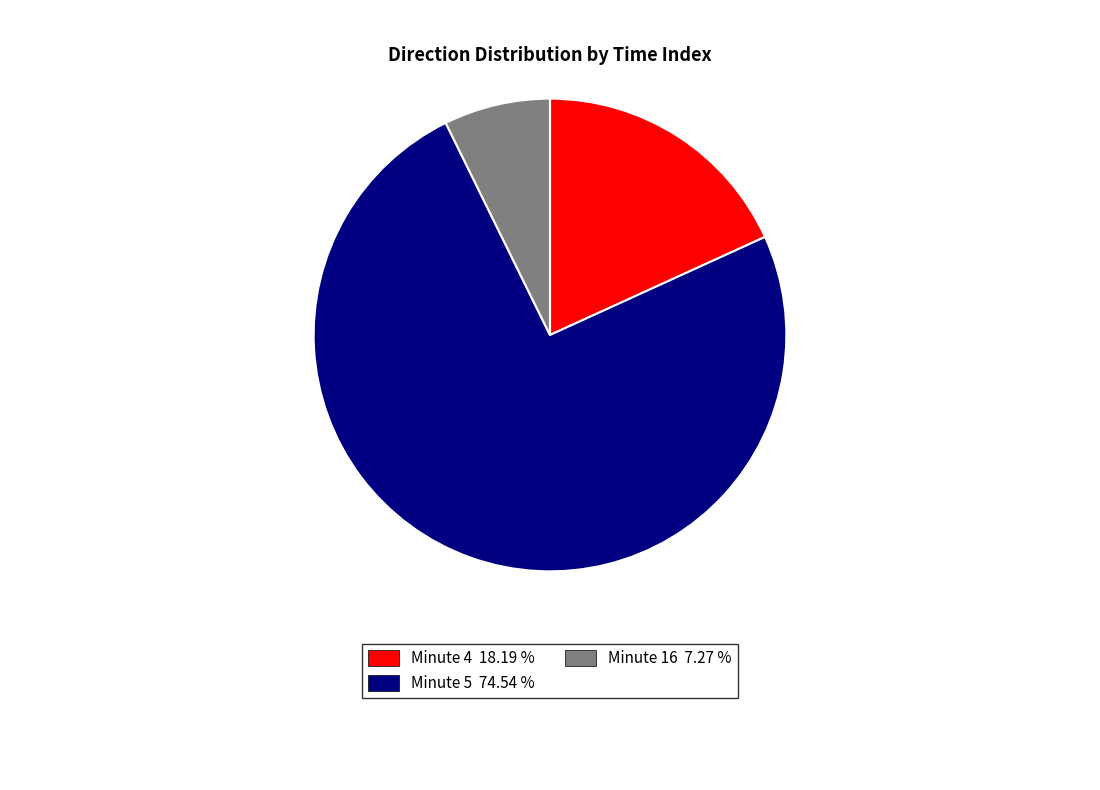

Which category accounts for the majority?

Minute 5 74.54 %